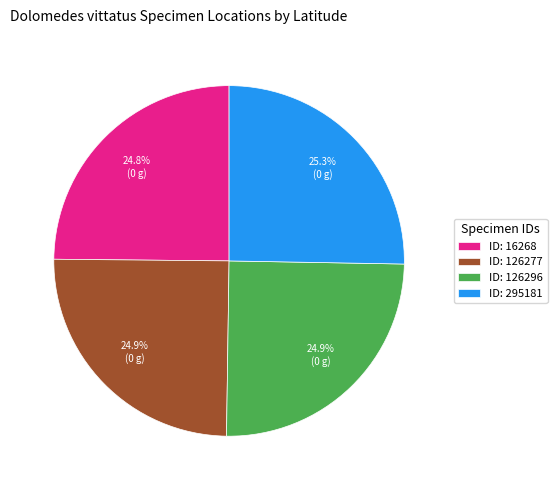

Approximately how many times larger is the value at ID: 295181 compared to ID: 16268?

1.0